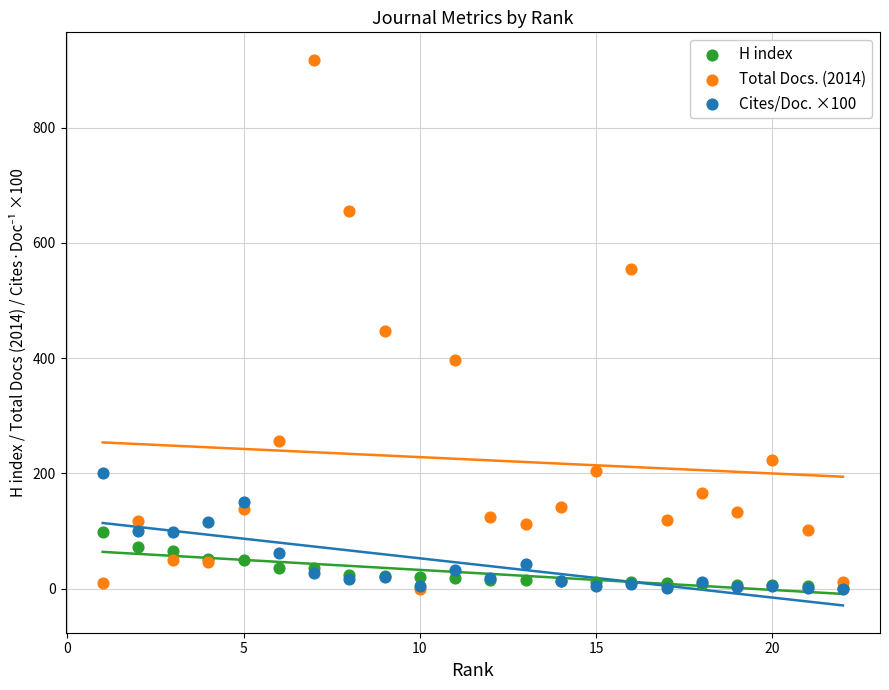

In the Total Docs. (2014) series, what Y value is closest to 459?

448.0